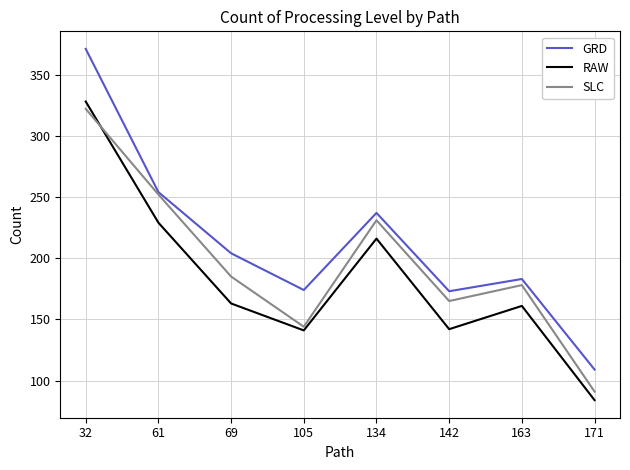

What is the difference between the maximum and second lowest values in the RAW series?

187